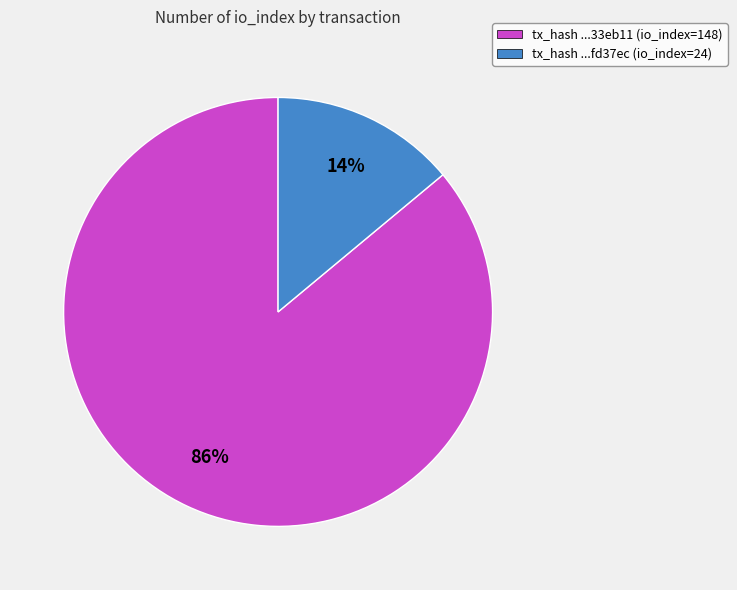

To the nearest percent, what is the average slice percentage?

50%